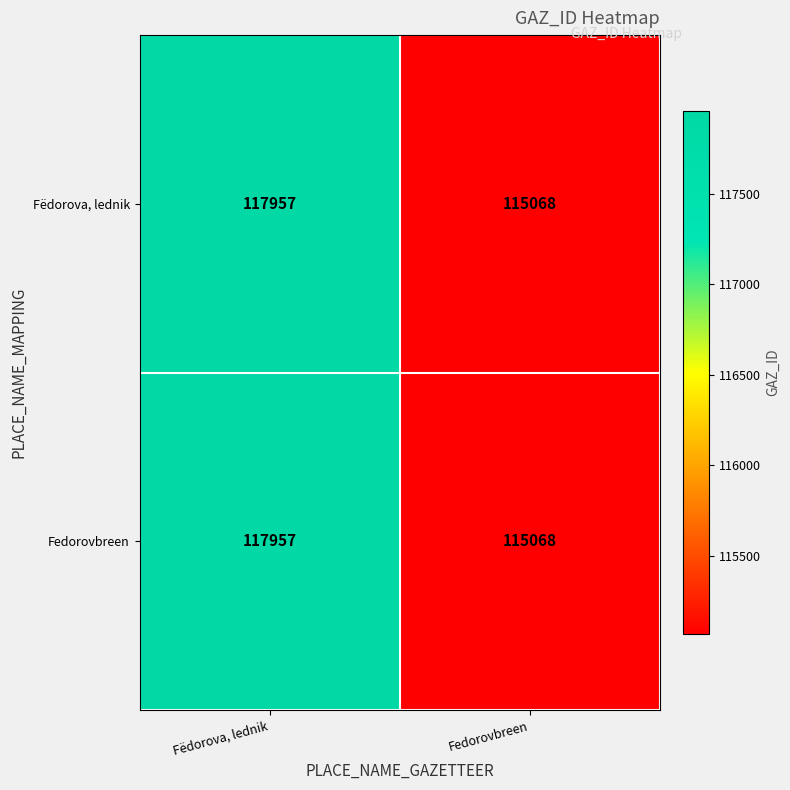

Reading right to left, transcribe all the data shown in this chart.

Fëdorova, lednik: Fedorovbreen=115068	Fëdorova, lednik=117957
Fedorovbreen: Fedorovbreen=115068	Fëdorova, lednik=117957